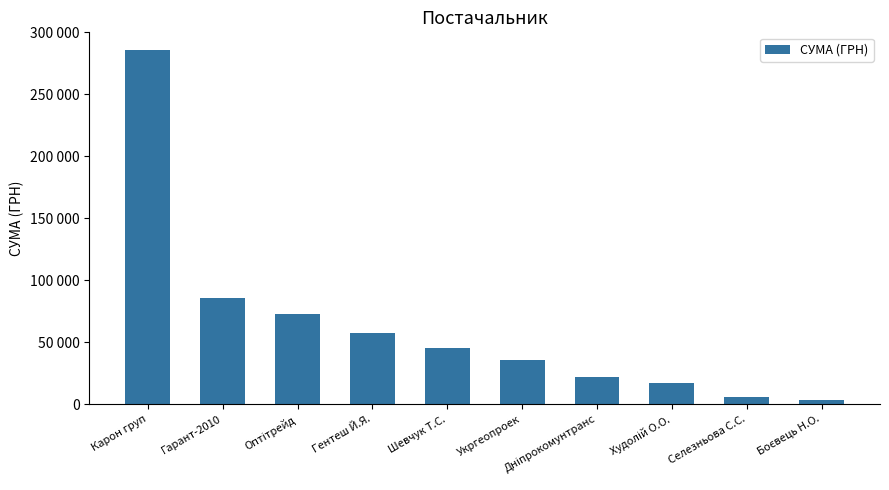

Does the chart contain any negative values?

No